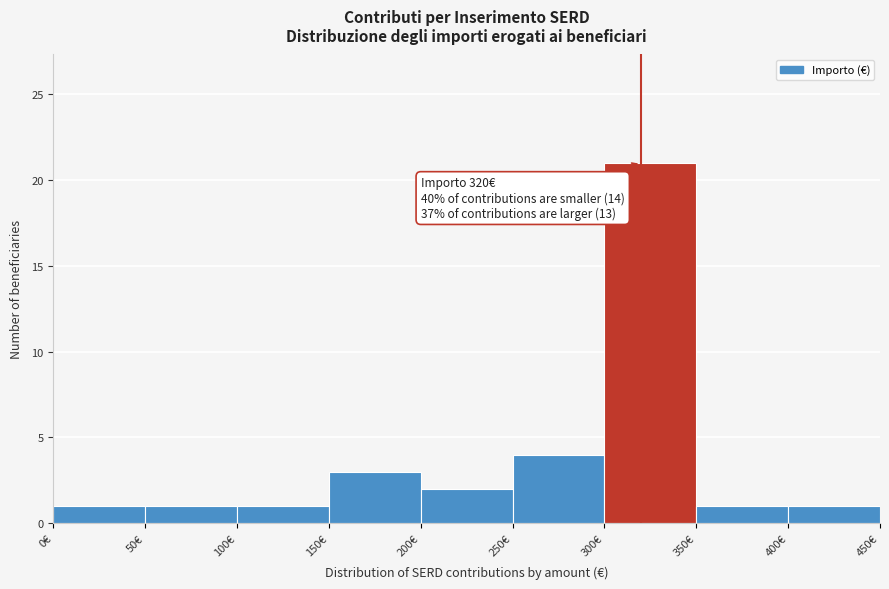

Over which range of the x-axis is the bar tallest?

300 to 350